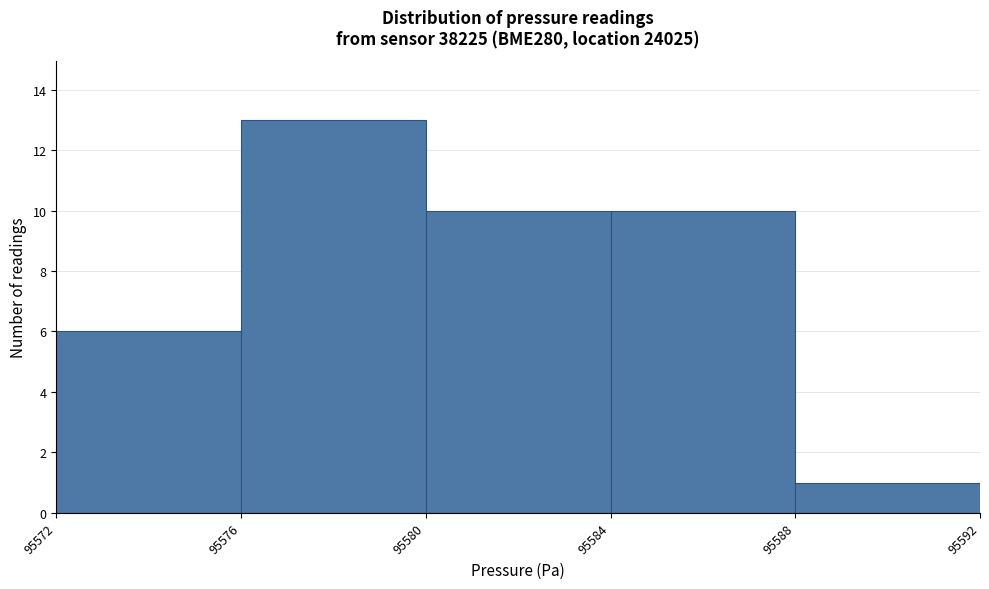

Reading left to right, list every bar in this chart as the range it spans on the x-axis followed by its height. The values are not printed on the chart, so give them approximately, as read against the axis.

95572 to 95576: 6
95576 to 95580: 13
95580 to 95584: 10
95584 to 95588: 10
95588 to 95592: 1